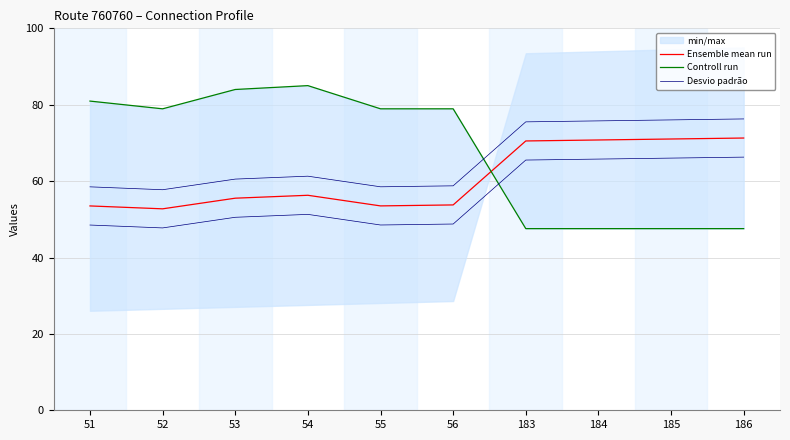

Where is the first local minimum for Desvio padrão?

52